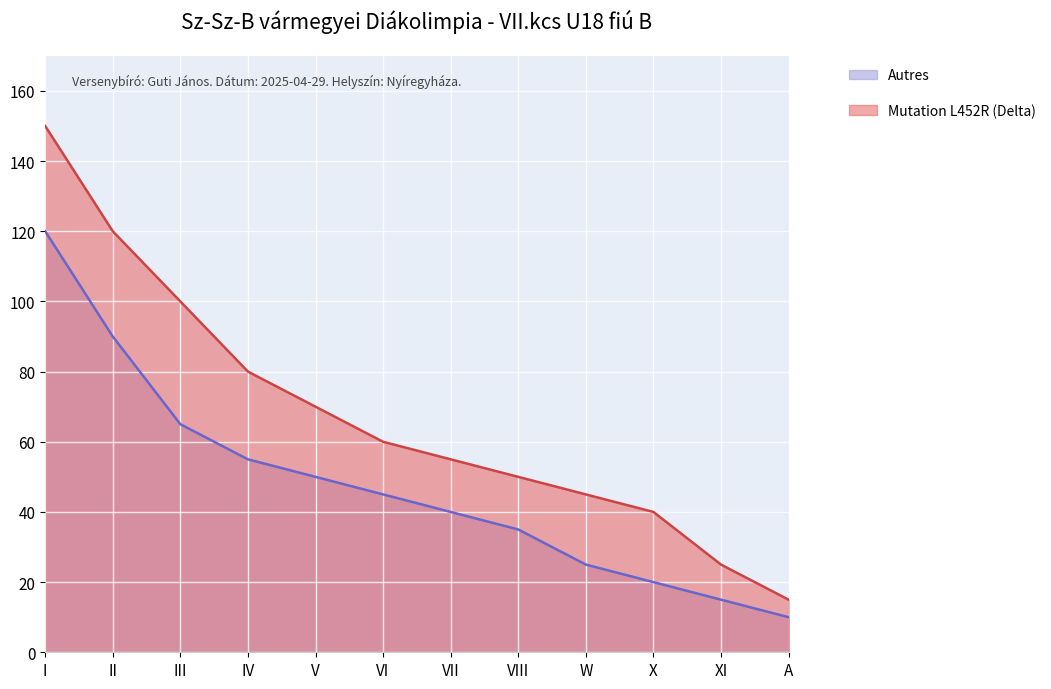

What is the approximate value of Autres at III?

65